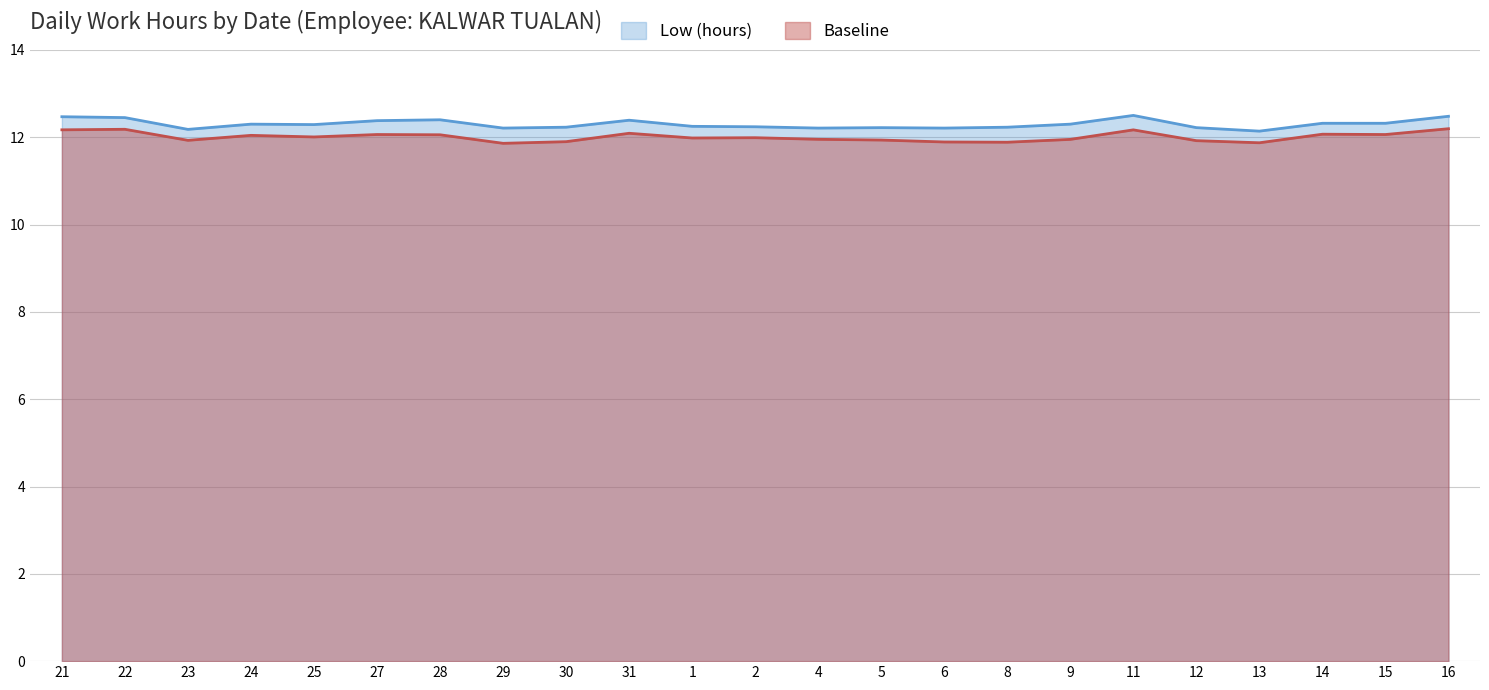

What is the label of the 2nd point from the right?

15